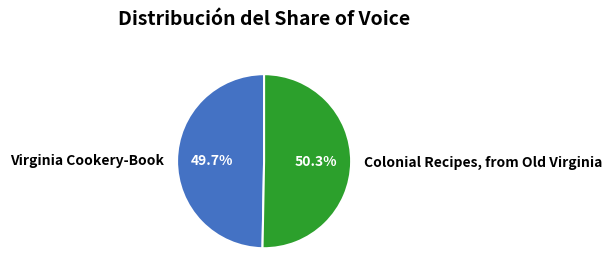

What is the ratio of the value at Colonial Recipes, from Old Virginia to the value at Virginia Cookery-Book?

1.0